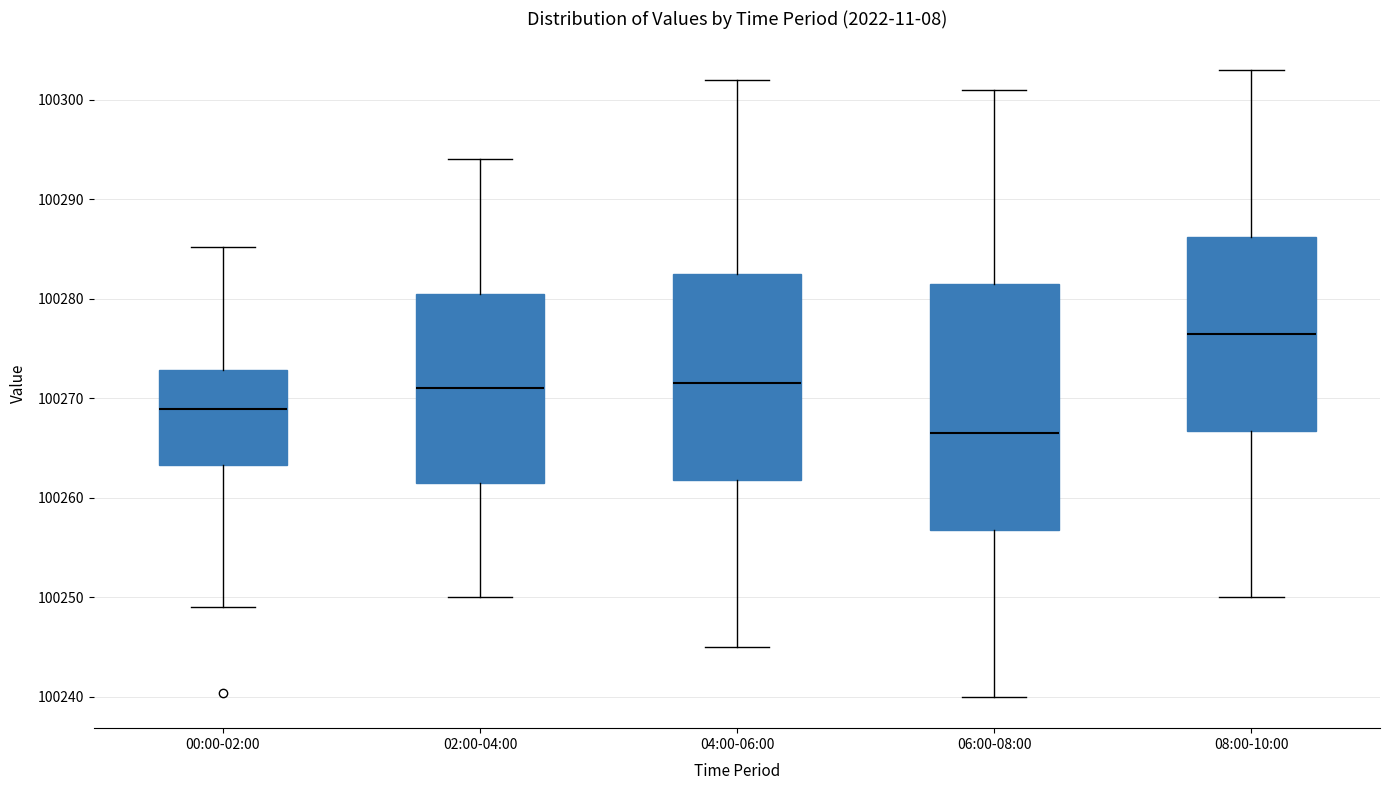

Reading left to right, transcribe this box plot: for each box, give where its median line is, the range the box spans, and where its two whiskers end, as read against the y-axis. The values are not printed on the chart, so give them approximately, as read against the axis.

00:00-02:00: median 100269, box 100263 to 100273, whiskers 100249 to 100285
02:00-04:00: median 100271, box 100262 to 100281, whiskers 100250 to 100294
04:00-06:00: median 100272, box 100262 to 100283, whiskers 100245 to 100302
06:00-08:00: median 100267, box 100257 to 100282, whiskers 100240 to 100301
08:00-10:00: median 100277, box 100267 to 100286, whiskers 100250 to 100303